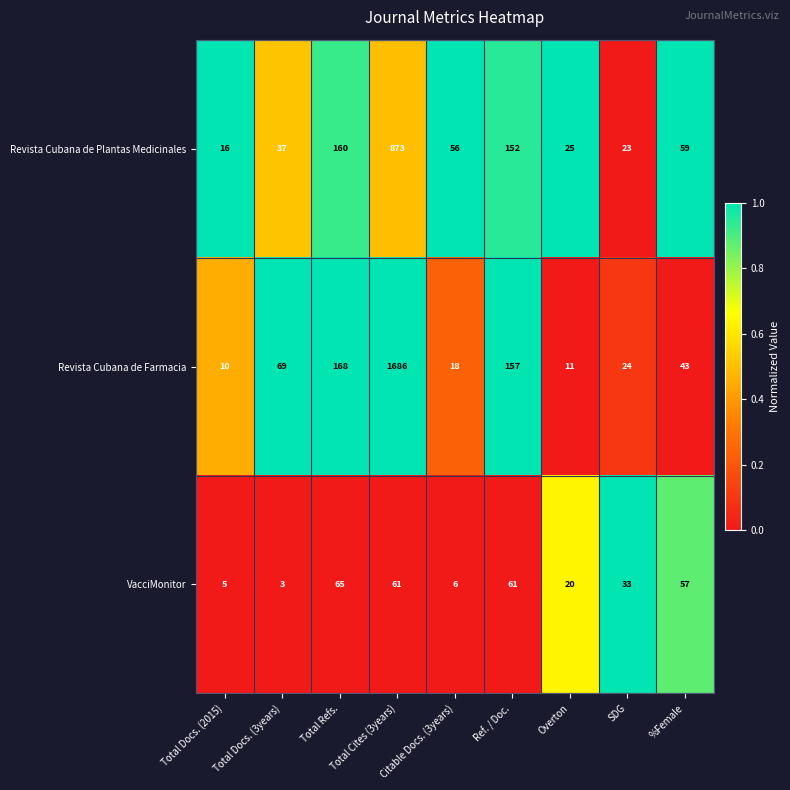

The VacciMonitor series shows 61 at Ref. / Doc.. True or false?

True